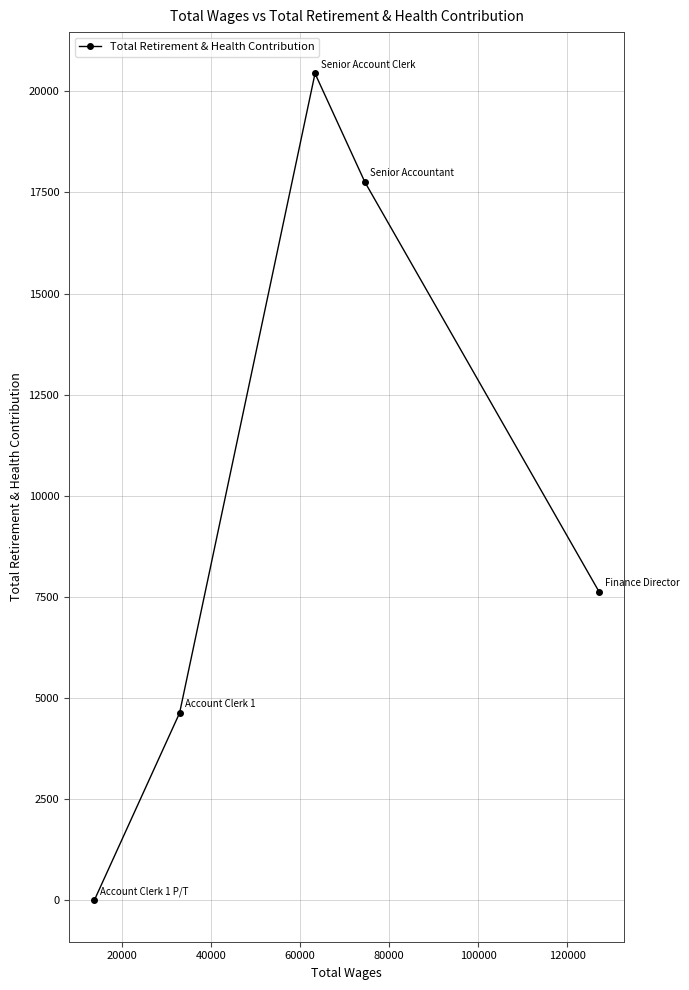

How many values are between 4632 and 17756?

3